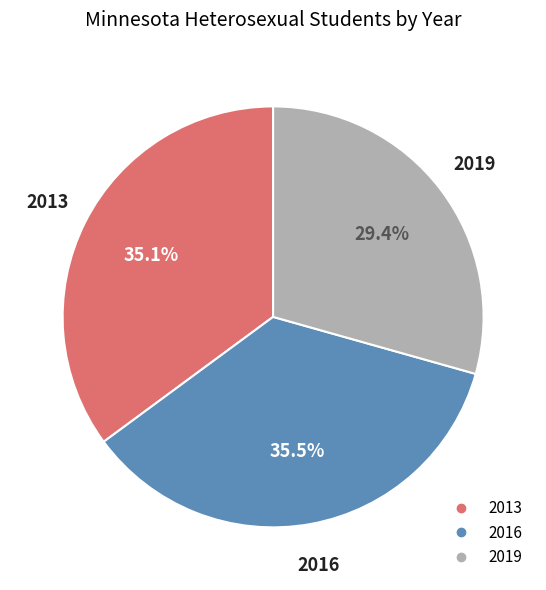

Approximately how many times larger is the value at 2013 compared to 2019?

1.2